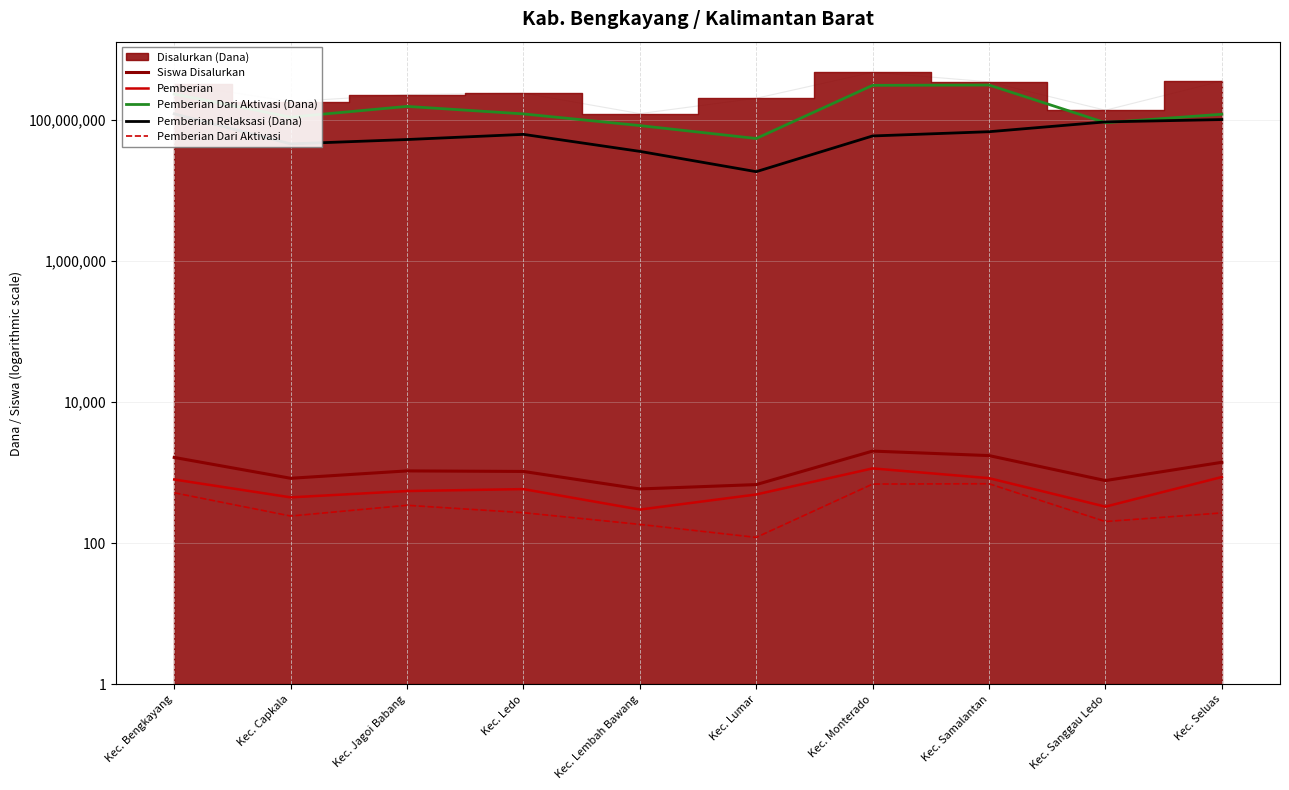

What position from the left is Kec. Bengkayang?

1